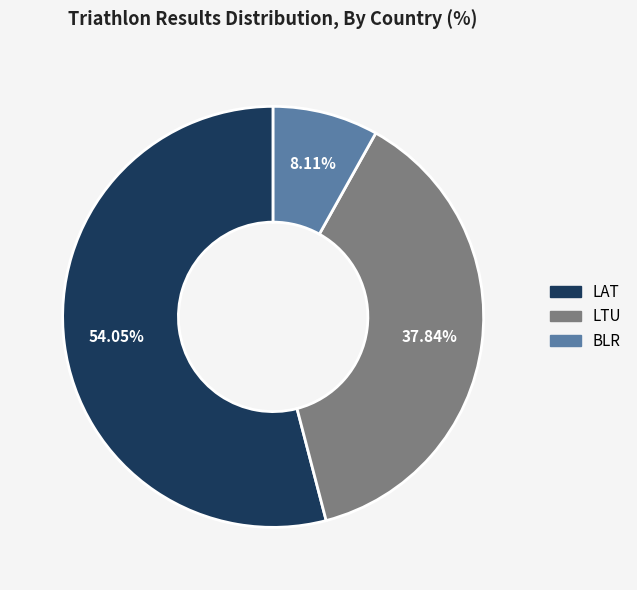

Count the number of slices in the pie.

3